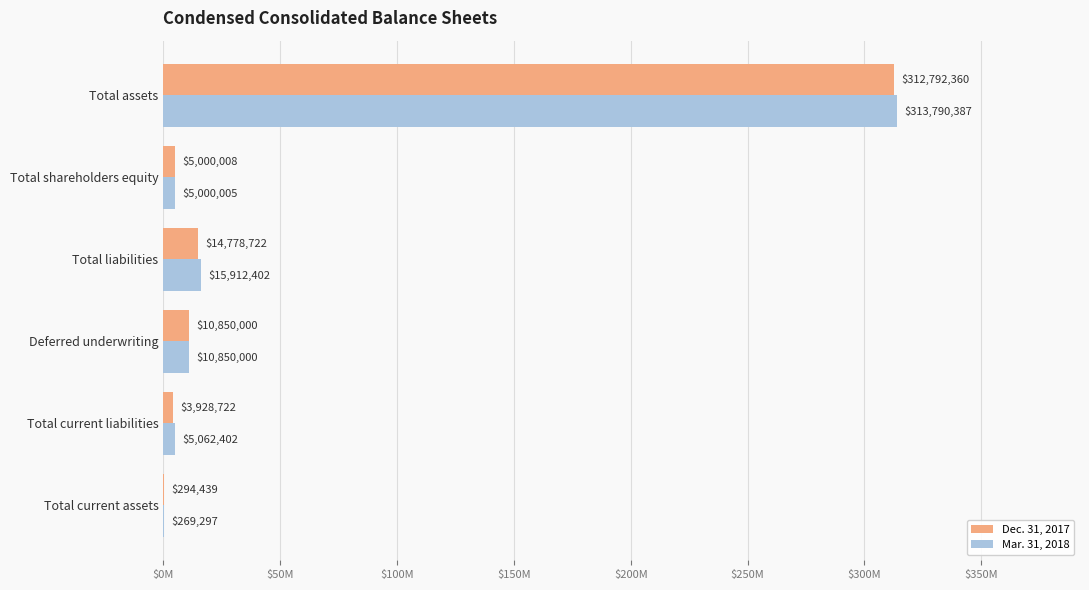

What are all the series names shown in the legend?

Dec. 31, 2017, Mar. 31, 2018